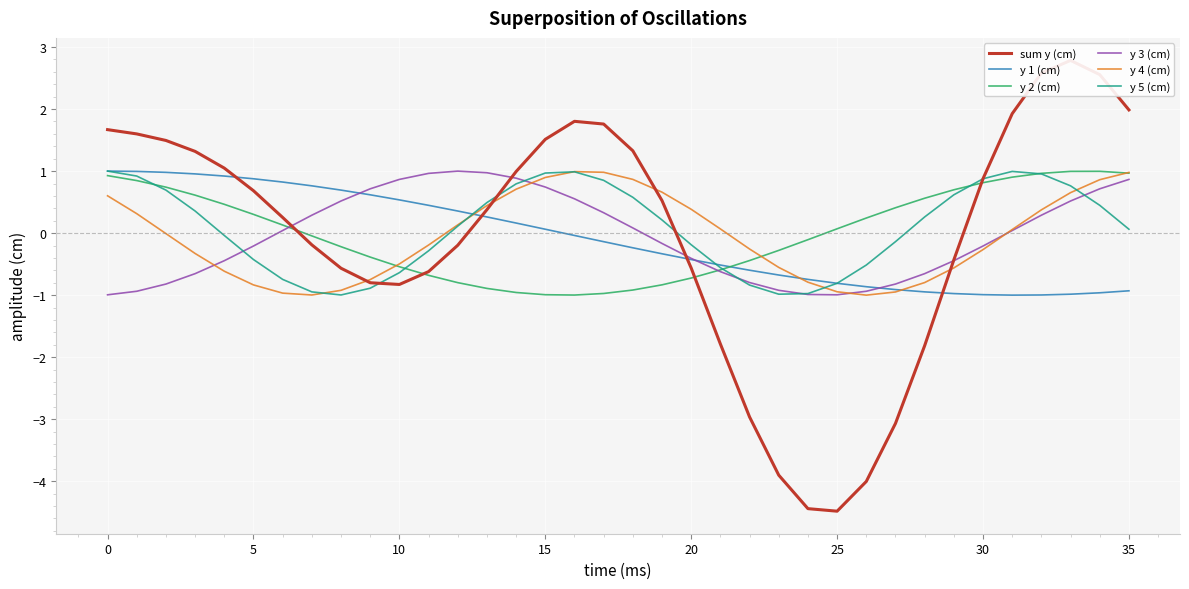

Does the chart display data point markers on the line(s)?

No